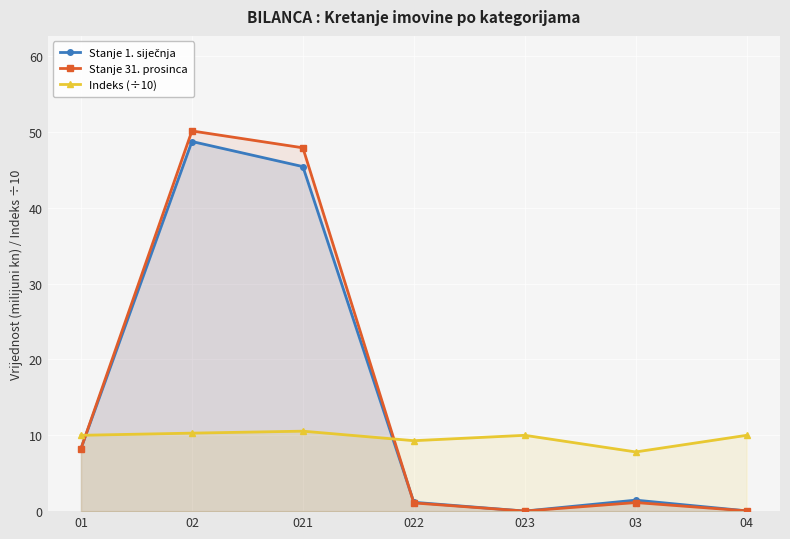

Is the value of Indeks (÷10) at 03 greater than the value of Stanje 1. siječnja at 023?

Yes